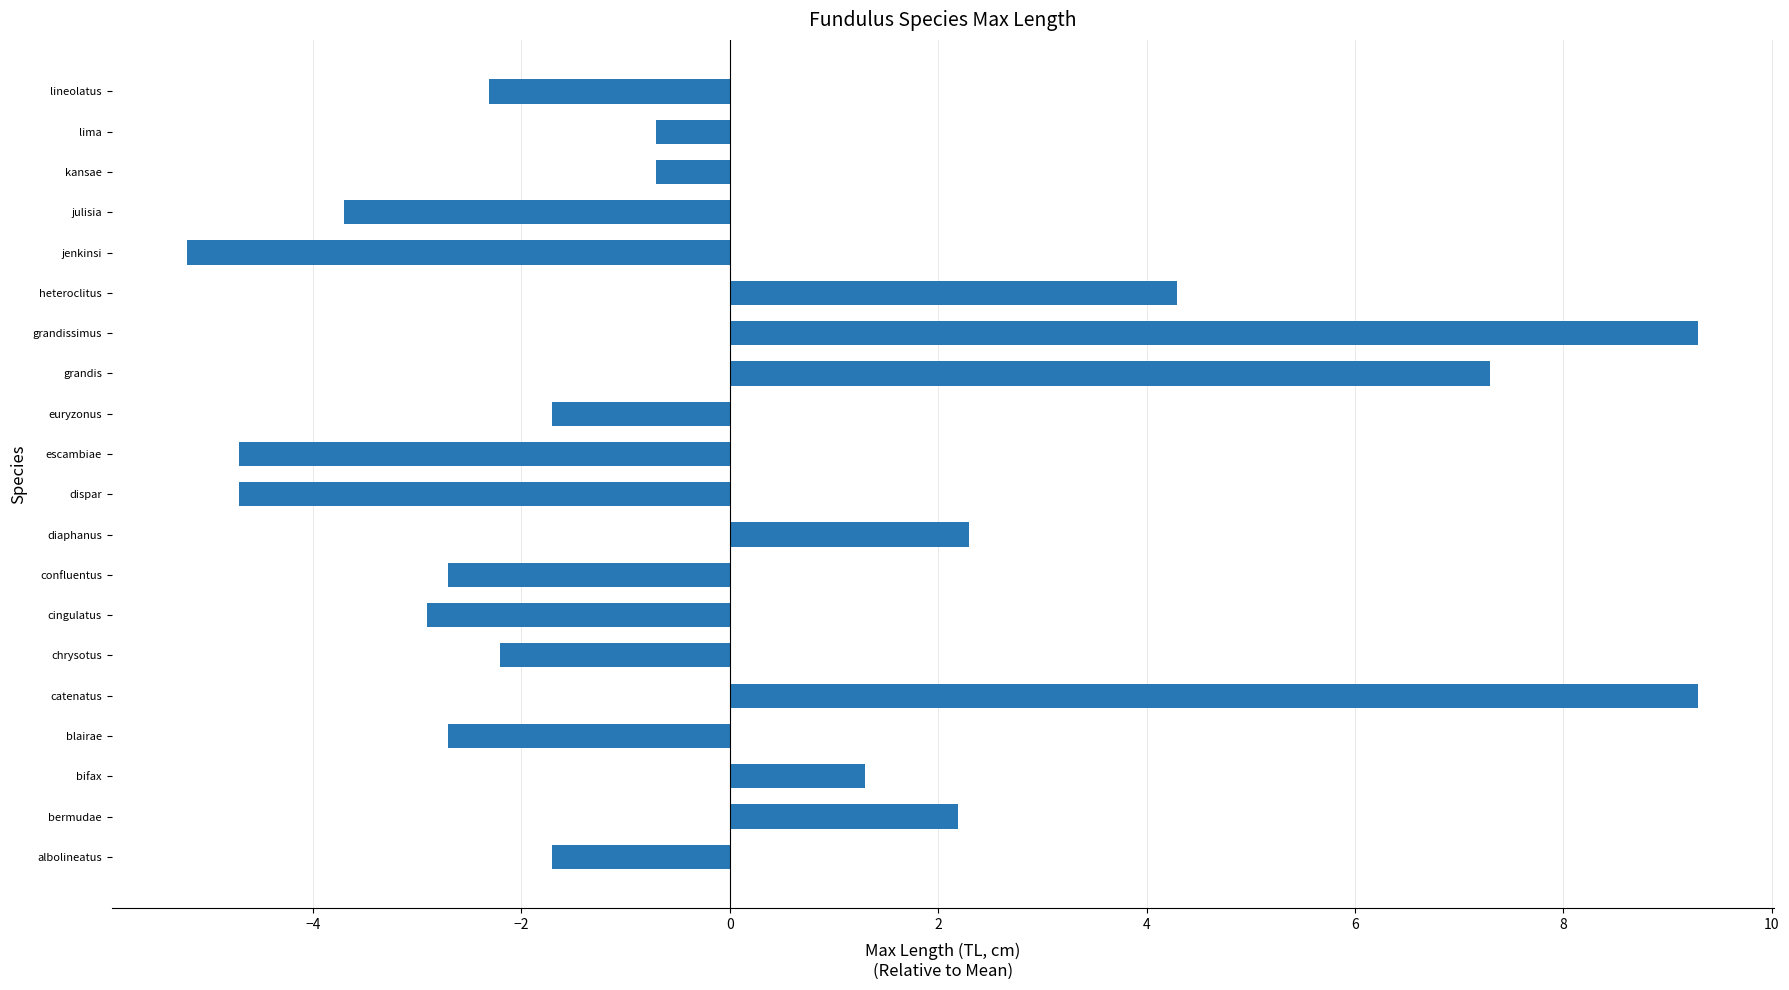

Which label corresponds to the smallest value in the chart?

jenkinsi